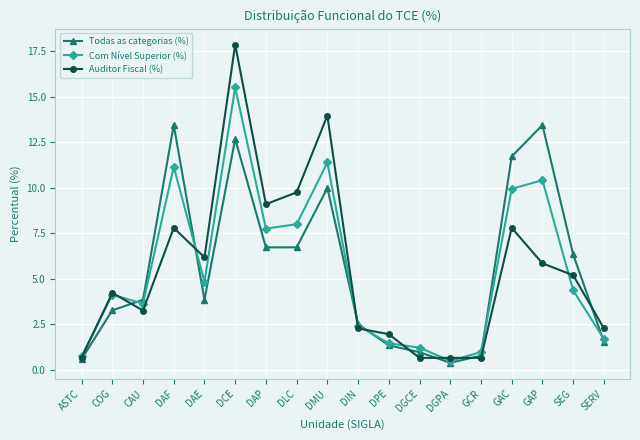

What is the label of the 8th point from the right?

DPE